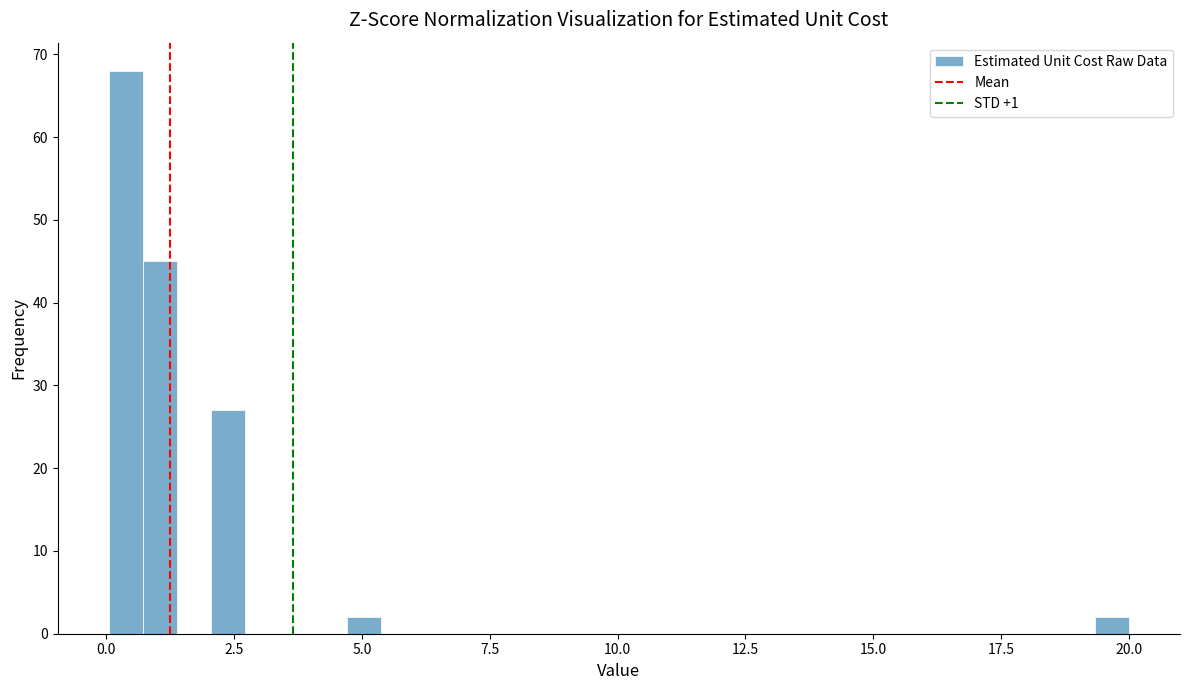

Read against the x-axis, roughly where is the centre of the tallest bar?

0.5